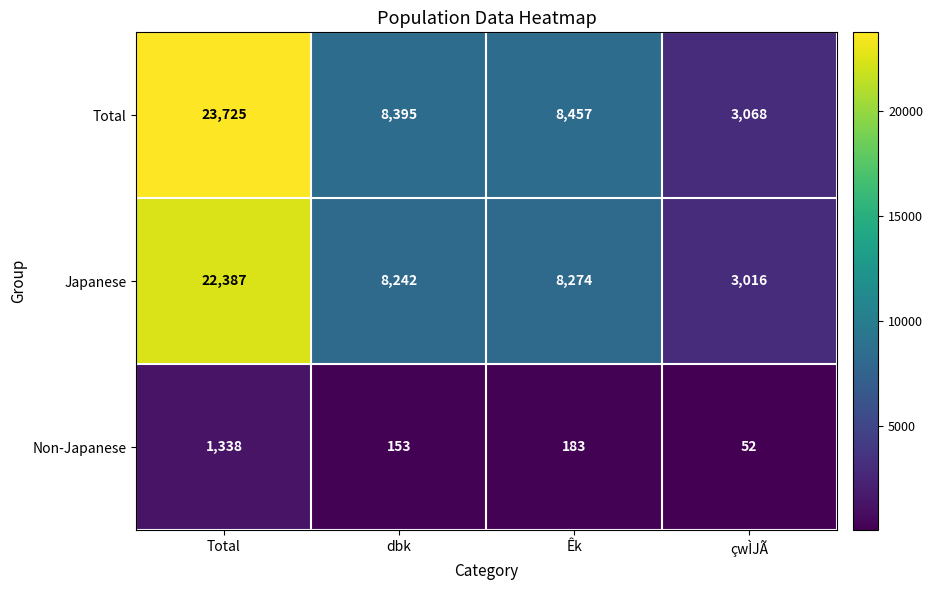

Reading left to right, transcribe all the data shown in this chart.

Total: Total=23725	dbk=8395	Êk=8457	çwÌJÃ=3068
Japanese: Total=22387	dbk=8242	Êk=8274	çwÌJÃ=3016
Non-Japanese: Total=1338	dbk=153	Êk=183	çwÌJÃ=52